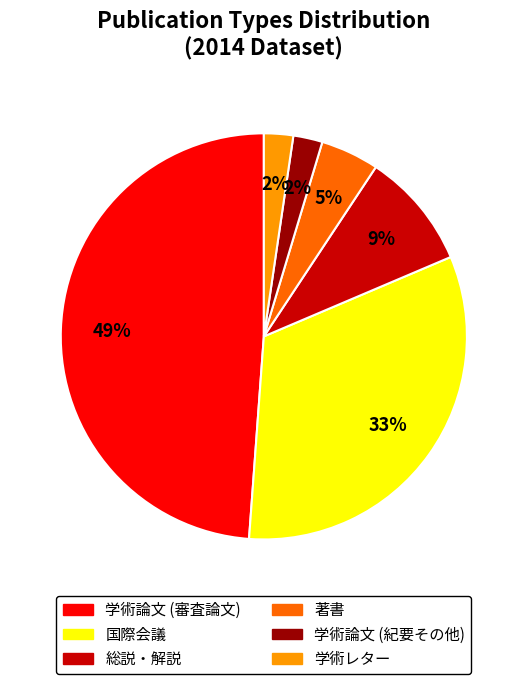

To the nearest percent, what is the average slice percentage?

17%